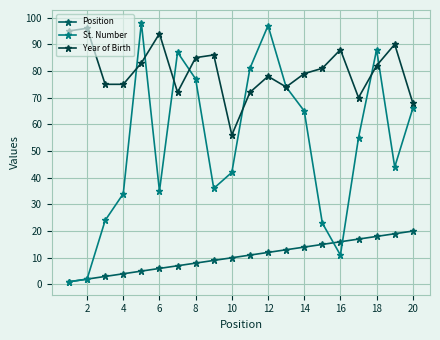

Reading right to left, what are all the values shown in this chart?

Position: 20	19	18	17	16	15	14	13	12	11	10	9	8	7	6	5	4	3	2	1
St. Number: 66	44	88	55	11	23	65	74	97	81	42	36	77	87	35	98	34	24	2	1
Year of Birth: 68	90	82	70	88	81	79	74	78	72	56	86	85	72	94	83	75	75	96	95